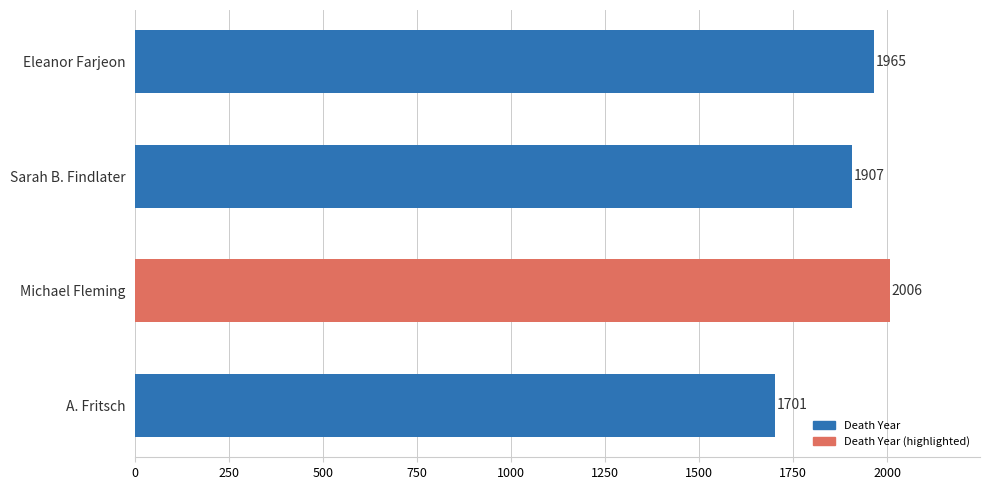

True or false: the data shows 1907 at Sarah B. Findlater.

True